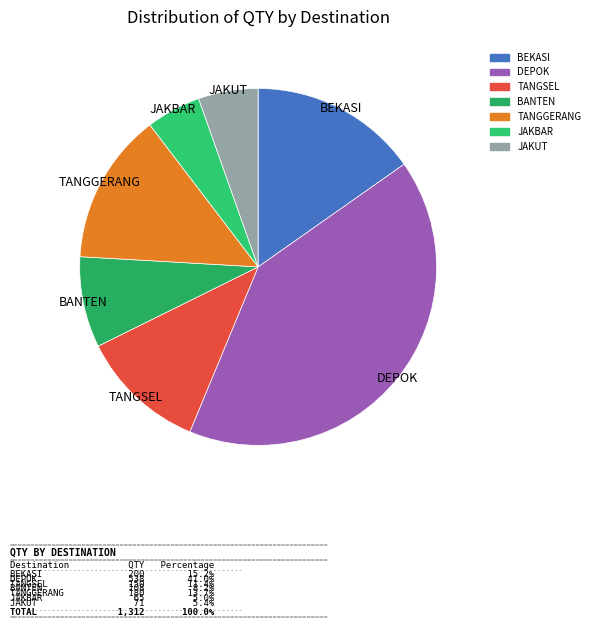

Is it true that TANGSEL is 16% of the pie?

False